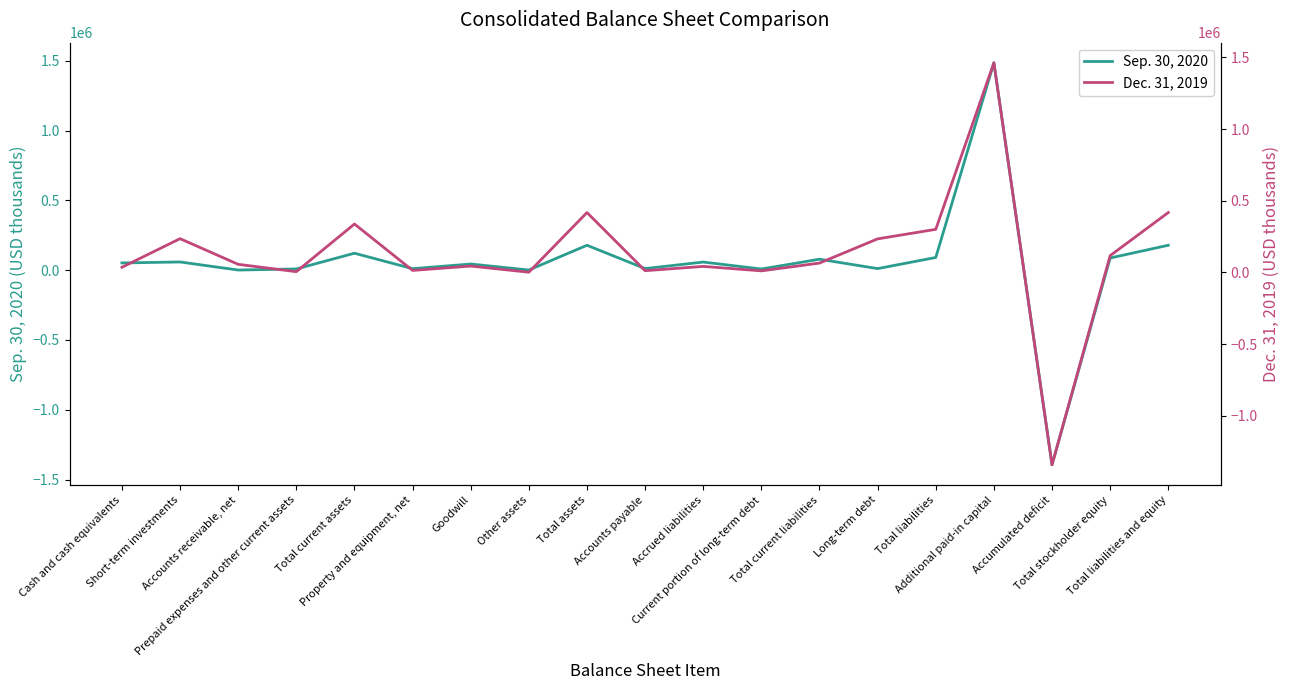

What is the sum of the Sep. 30, 2020 values at Goodwill and Total stockholder equity?

132182